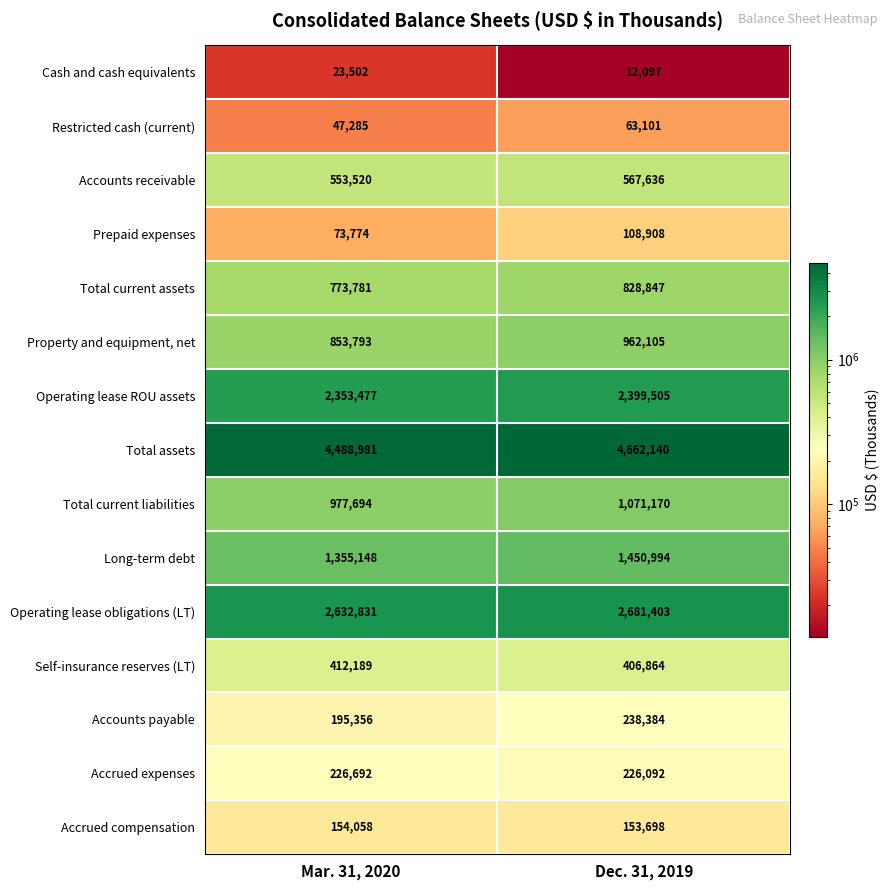

What is the spread (max minus min) of values at Mar. 31, 2020?

4465479